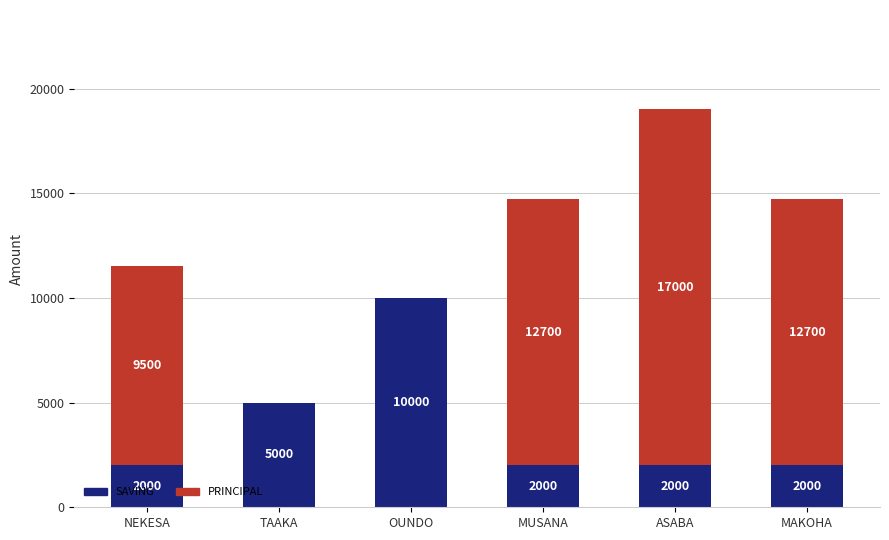

What is the sum of the SAVING values at ASABA and TAAKA?

7000